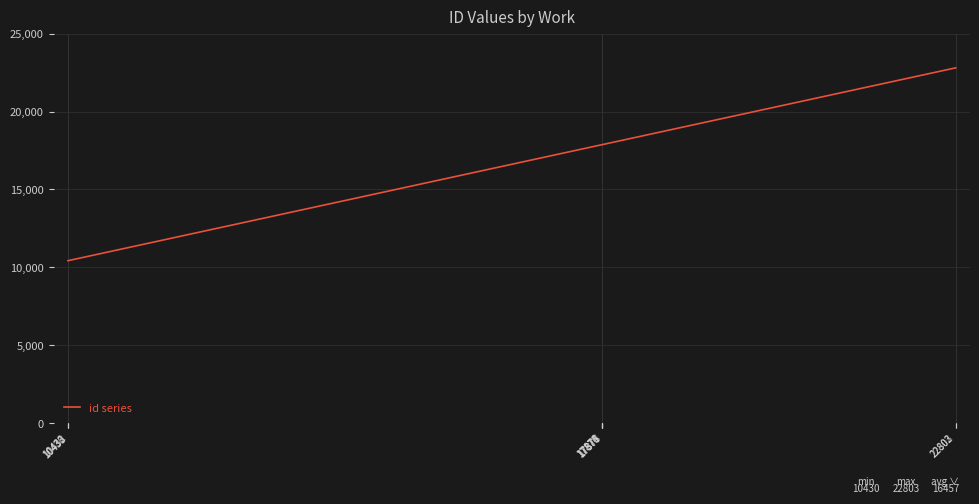

What is the difference between the maximum and minimum values?

12373